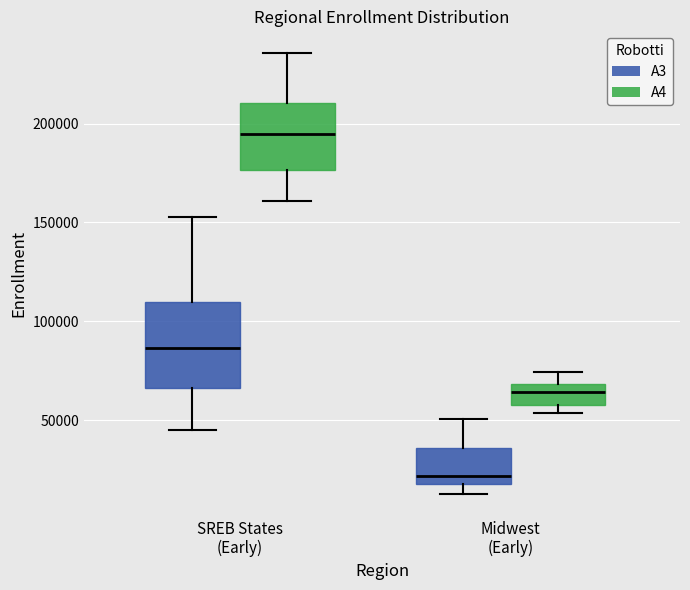

Which box has the highest median line?

SREB States (Early) (A4)